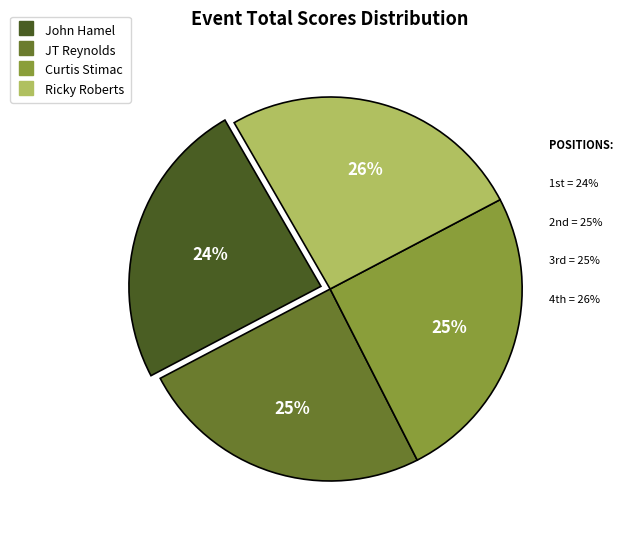

Is it true that JT Reynolds is 25% of the pie?

True